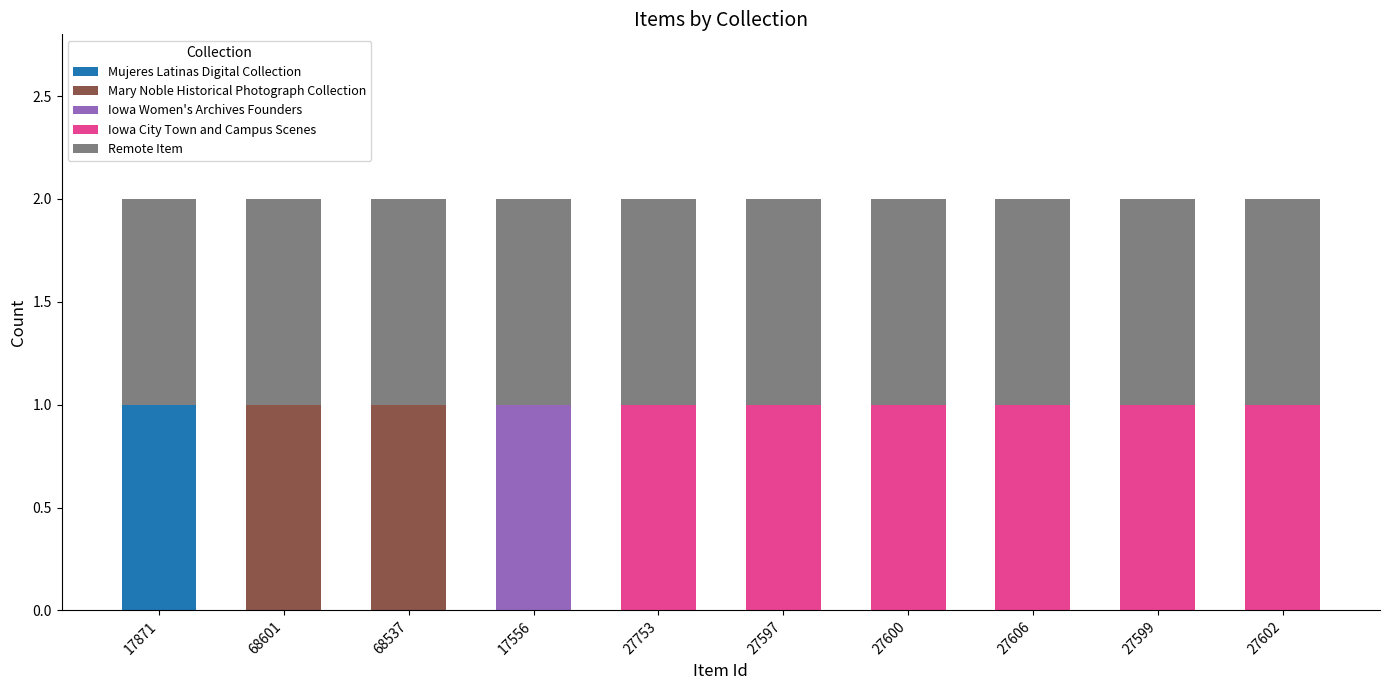

The Mujeres Latinas Digital Collection series shows 1 at 68601. True or false?

False